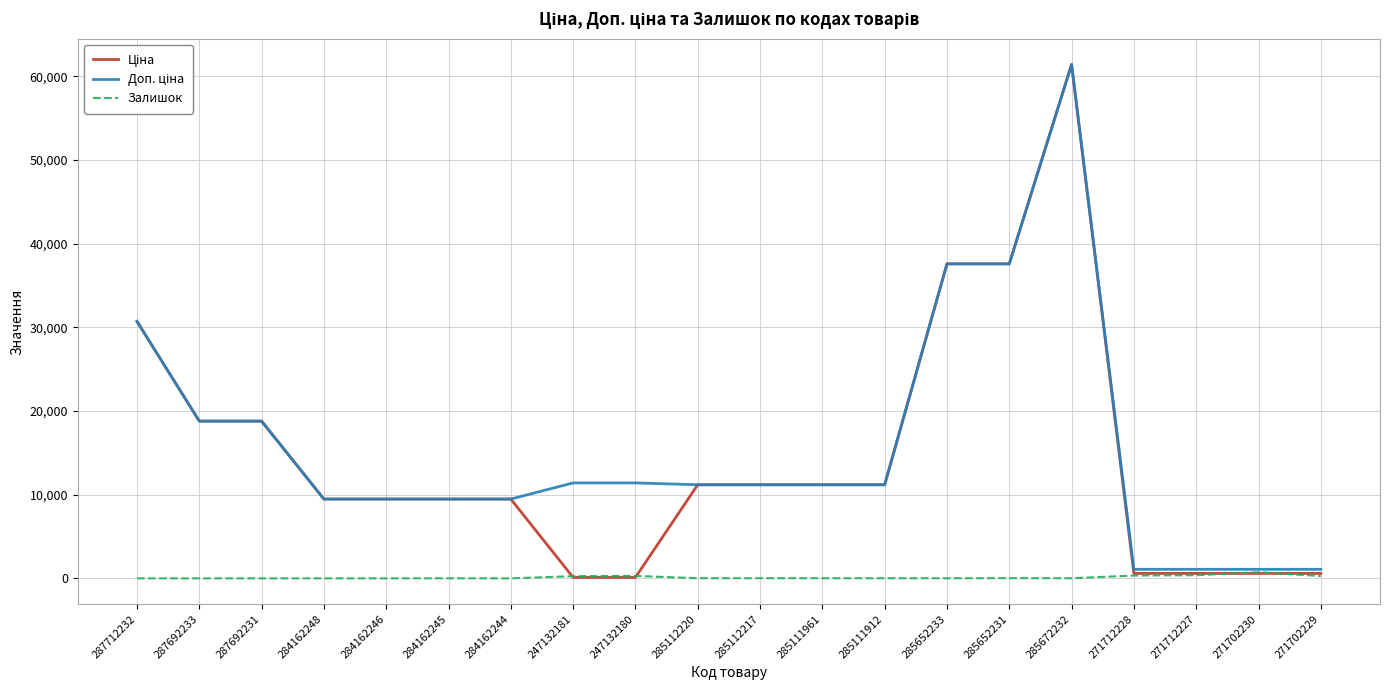

Which label corresponds to the largest value in the chart?

285672232